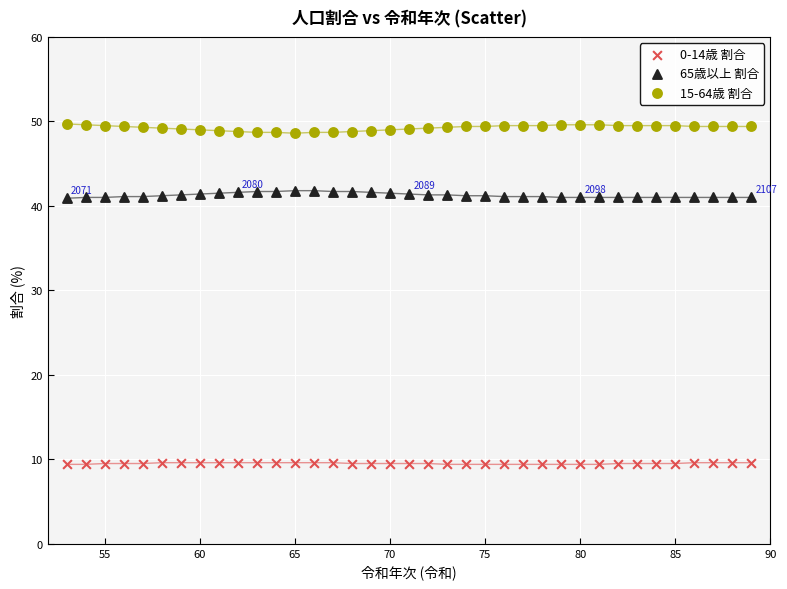

Across all data points, what is the range of Y values (max minus min)?

40.3